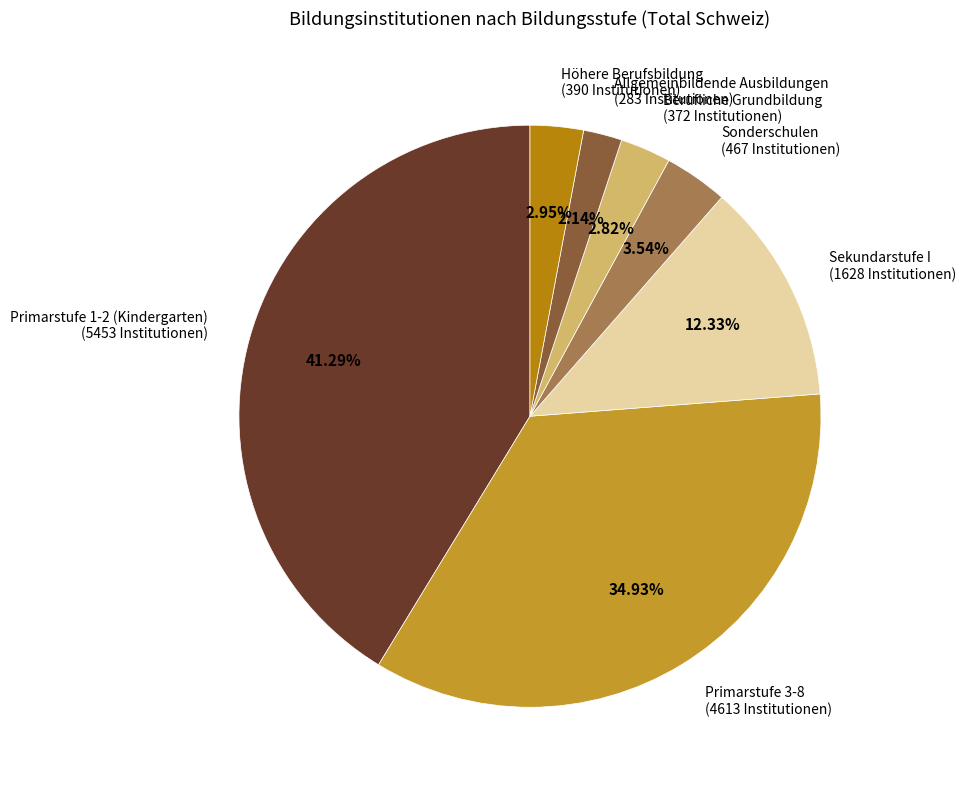

Which slice is the largest?

Primarstufe 1-2 (Kindergarten)